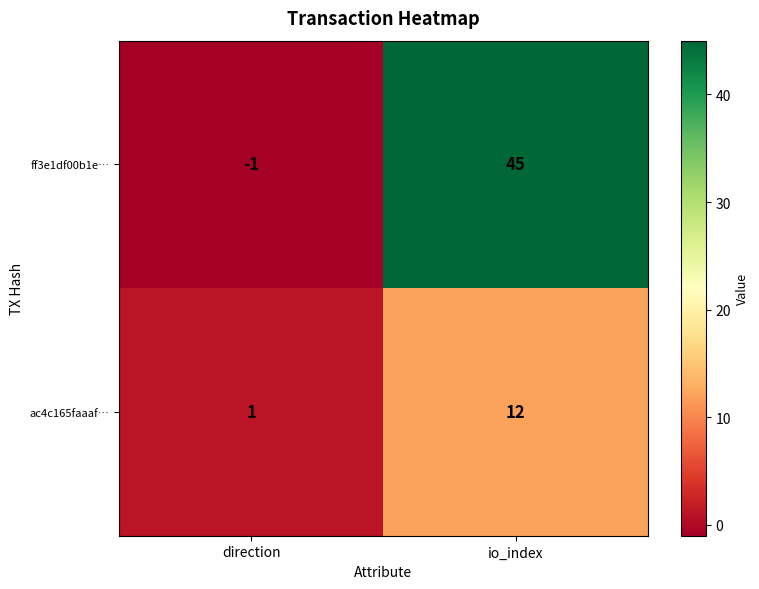

Which series has the widest spread of values?

ff3e1df00b1e…